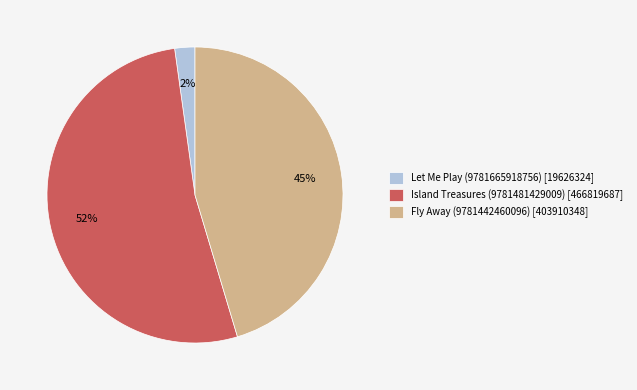

Rank the categories by value from lowest to highest.

Let Me Play (9781665918756), Fly Away (9781442460096), Island Treasures (9781481429009)